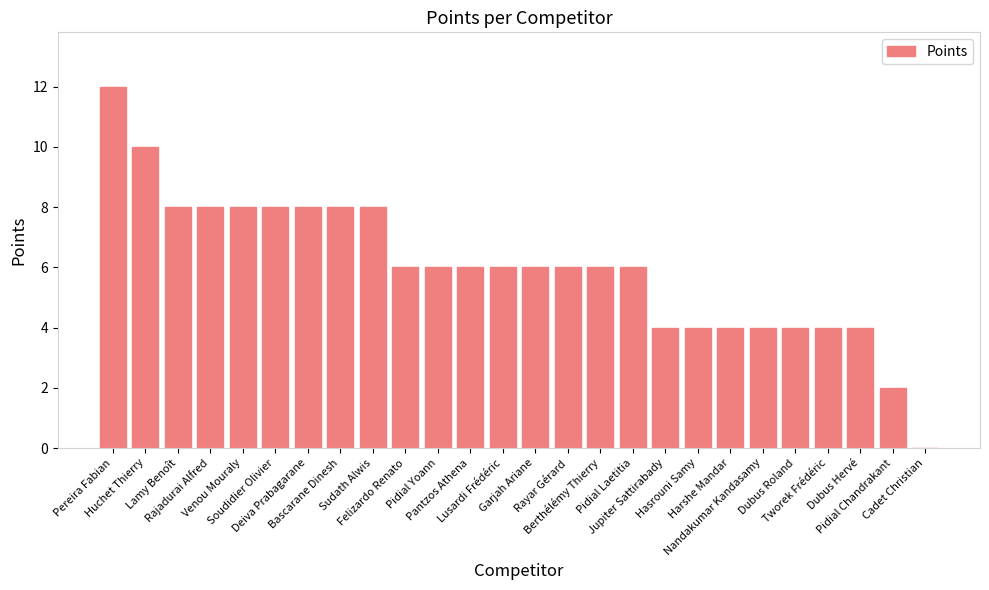

Reading left to right, what are all the values shown in this chart?

Pereira Fabian=12	Huchet Thierry=10	Lamy Benoît=8	Rajadurai Alfred=8	Venou Mouraly=8	Soudidier Olivier=8	Deiva Prabagarane=8	Bascarane Dinesh=8	Sudath Alwis=8	Felizardo Renato=6	Pidial Yoann=6	Pantzos Athena=6	Lusardi Frédéric=6	Garjah Ariane=6	Rayar Gérard=6	Berthélémy Thierry=6	Pidial Laetitia=6	Jupiter Sattirabady=4	Hasrouni Samy=4	Harshe Mandar=4	Nandakumar Kandasamy=4	Dubus Roland=4	Tworek Frédéric=4	Dubus Hervé=4	Pidial Chandrakant=2	Cadet Christian=0